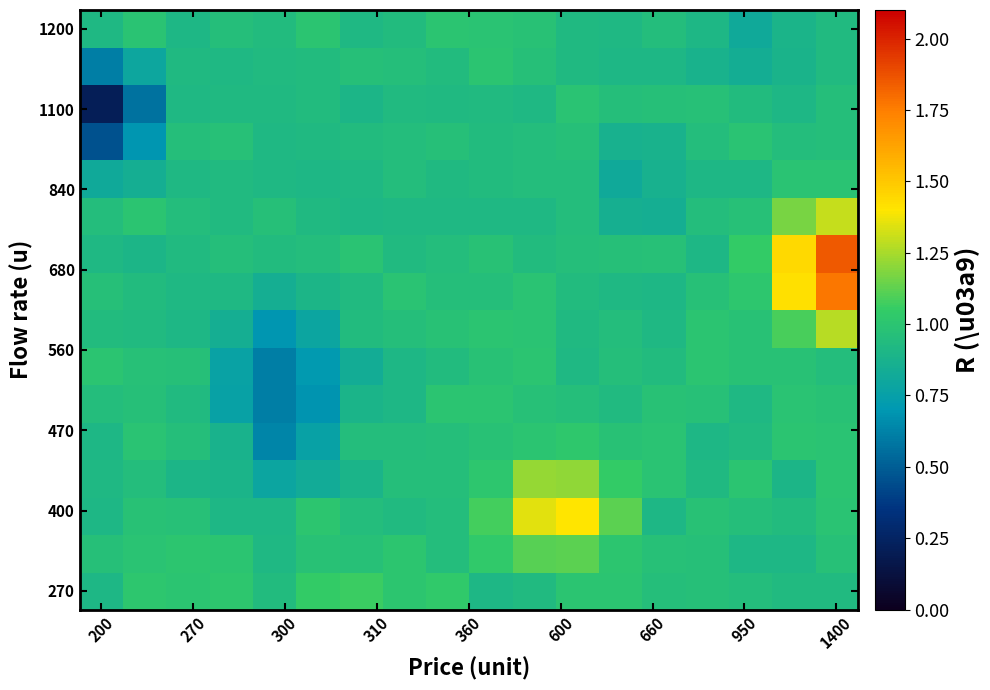

What is the maximum value shown in the chart?

1.8